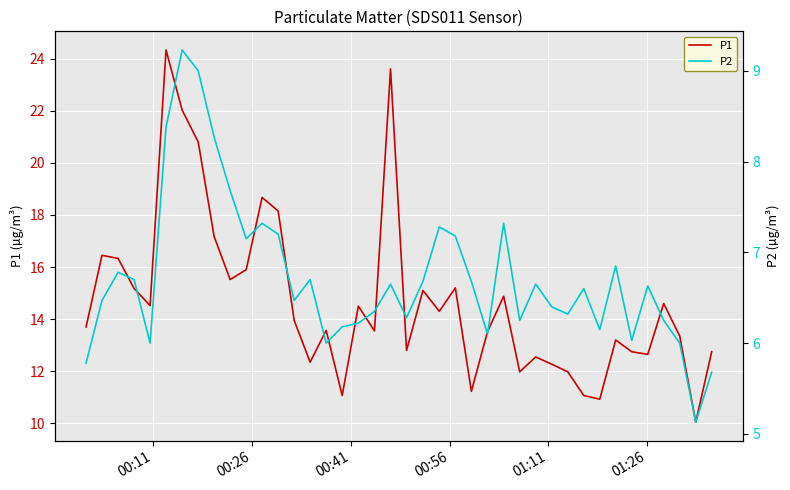

What is the lowest value of the P1 series?

10.1